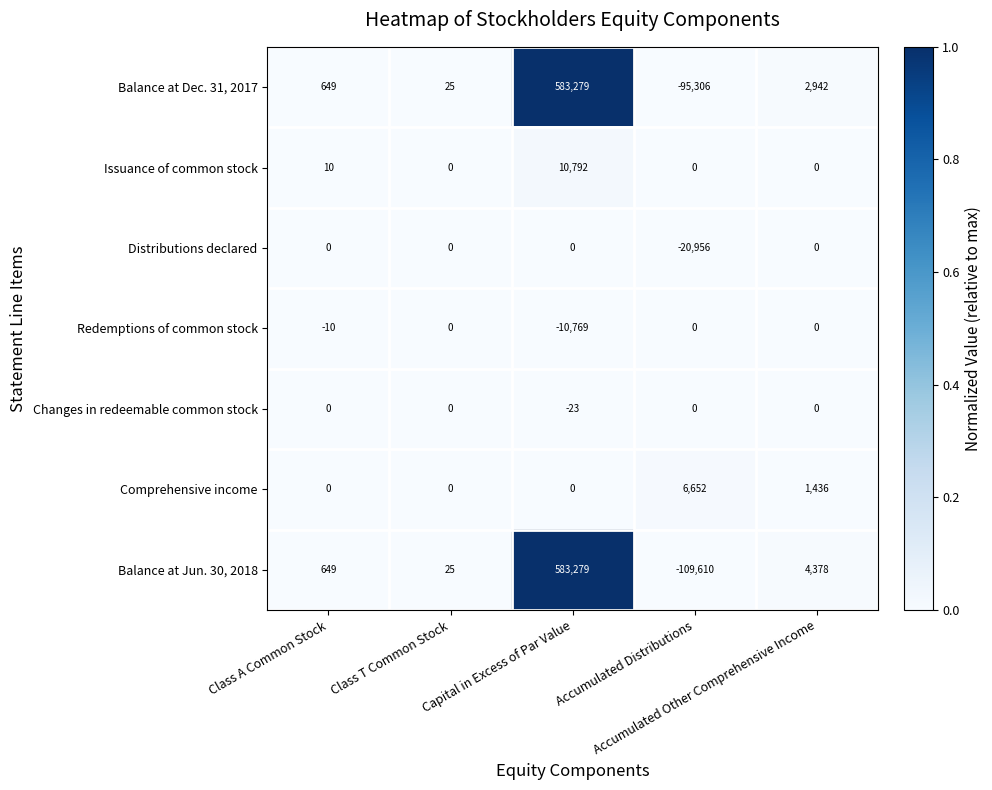

What is the lowest value of the Redemptions of common stock series?

-10769